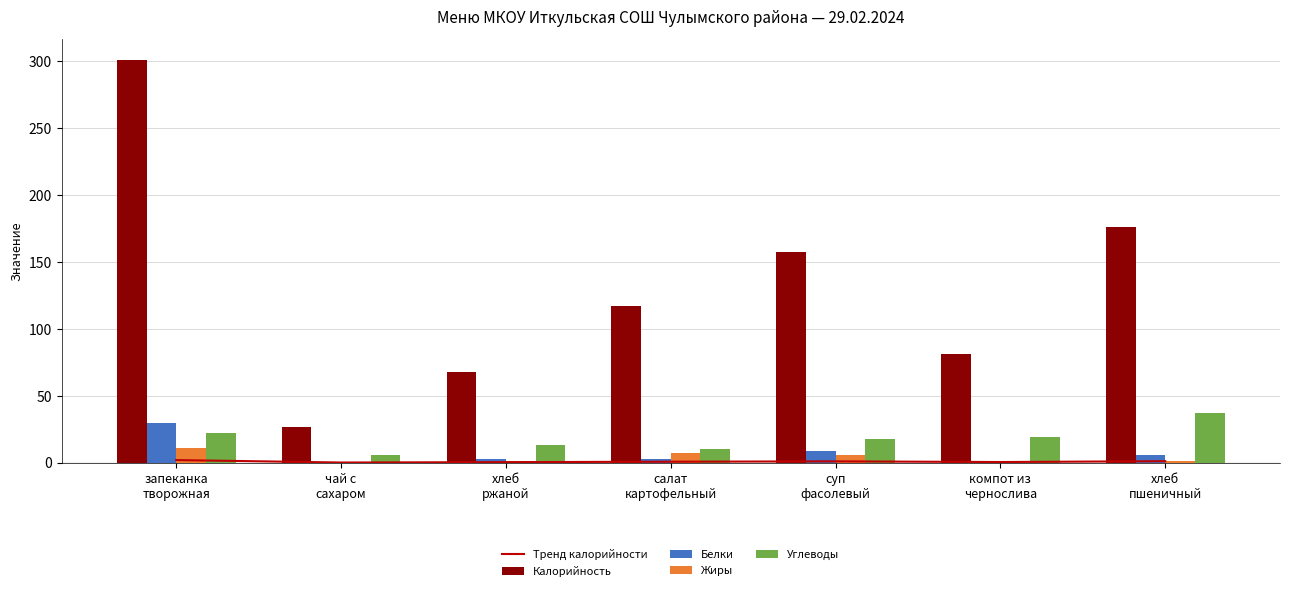

How many data points does each series have?

7